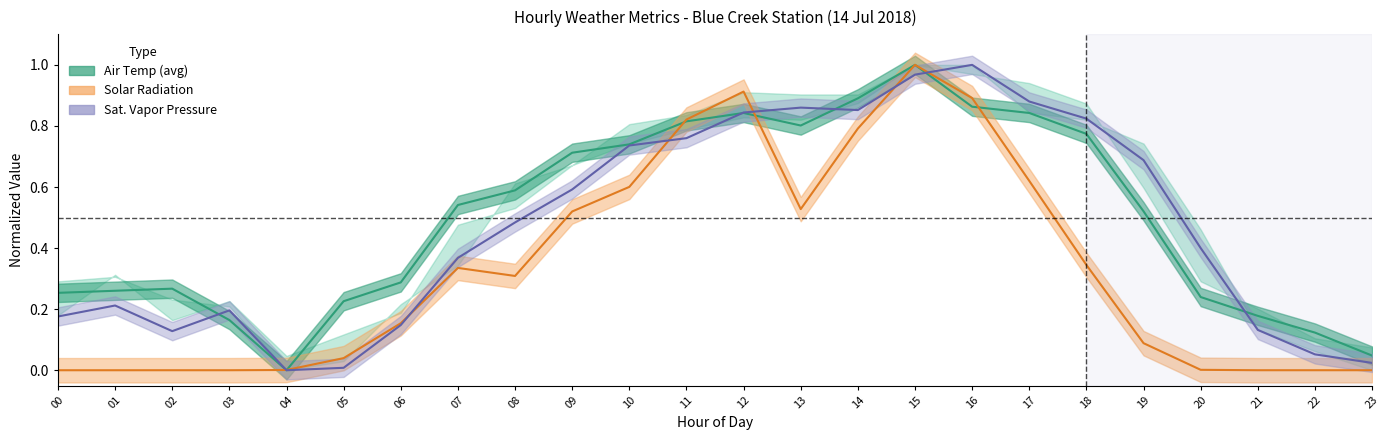

At which label is airt_max closest to 0?

04